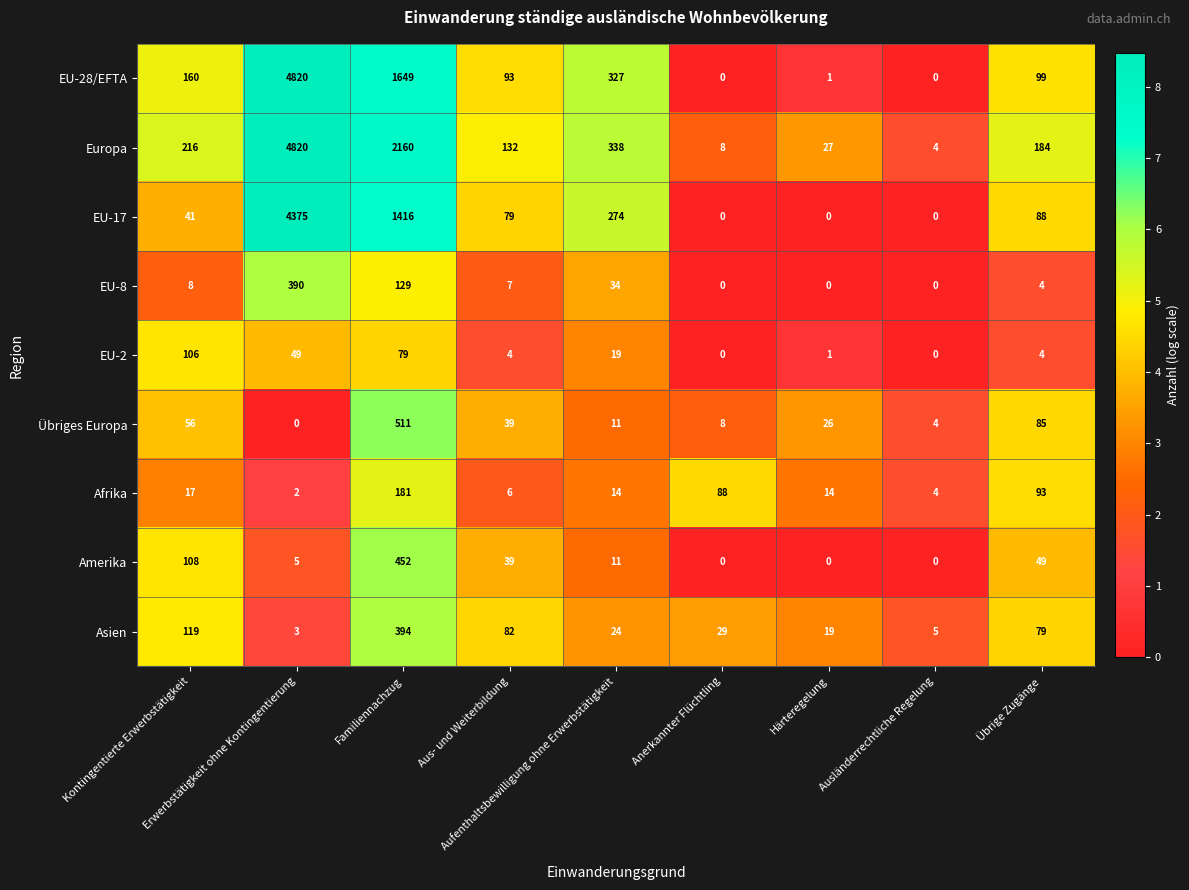

What is the highest value of the Europa series?

4820